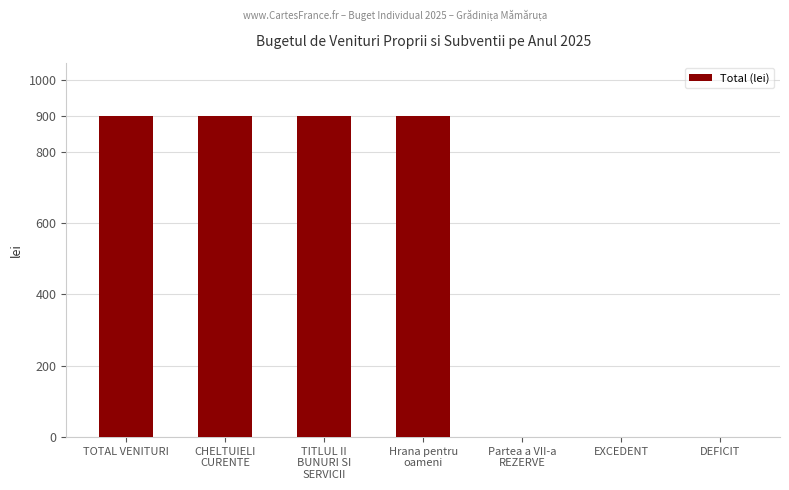

Between Hrana pentru
oameni and DEFICIT, which is larger?

Hrana pentru
oameni